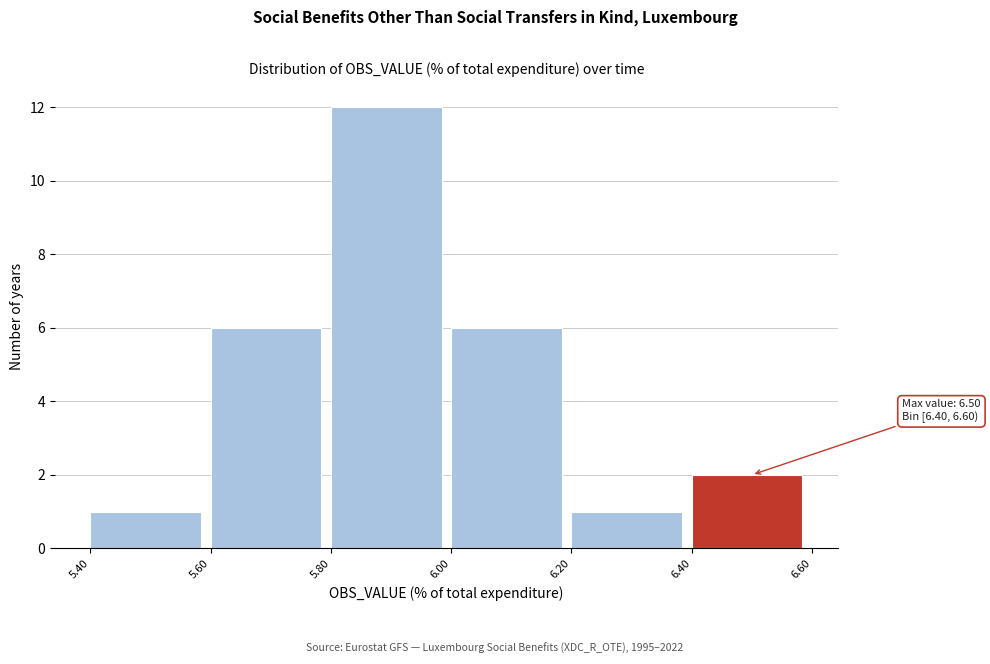

Which range on the x-axis has the tallest bar?

5.80 to 6.00